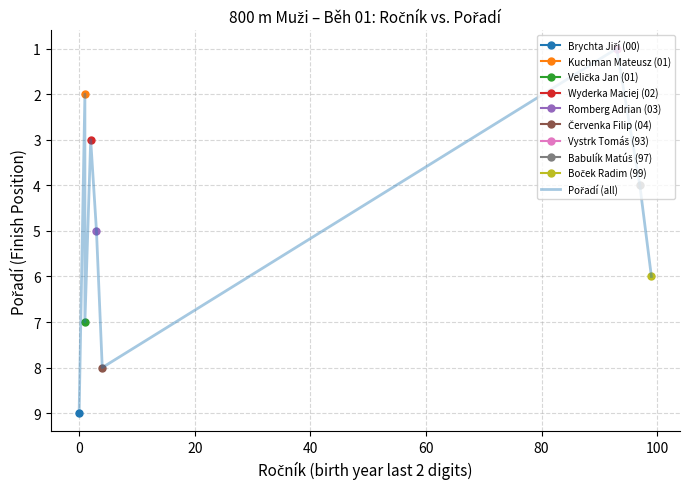

What is the sum of all values?

45